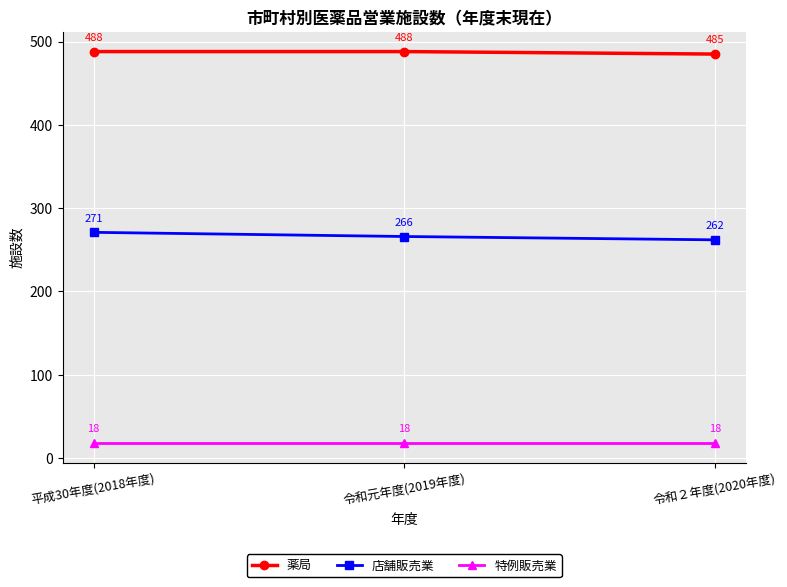

What is the value of the 薬局 point at the 2nd from the left?

488